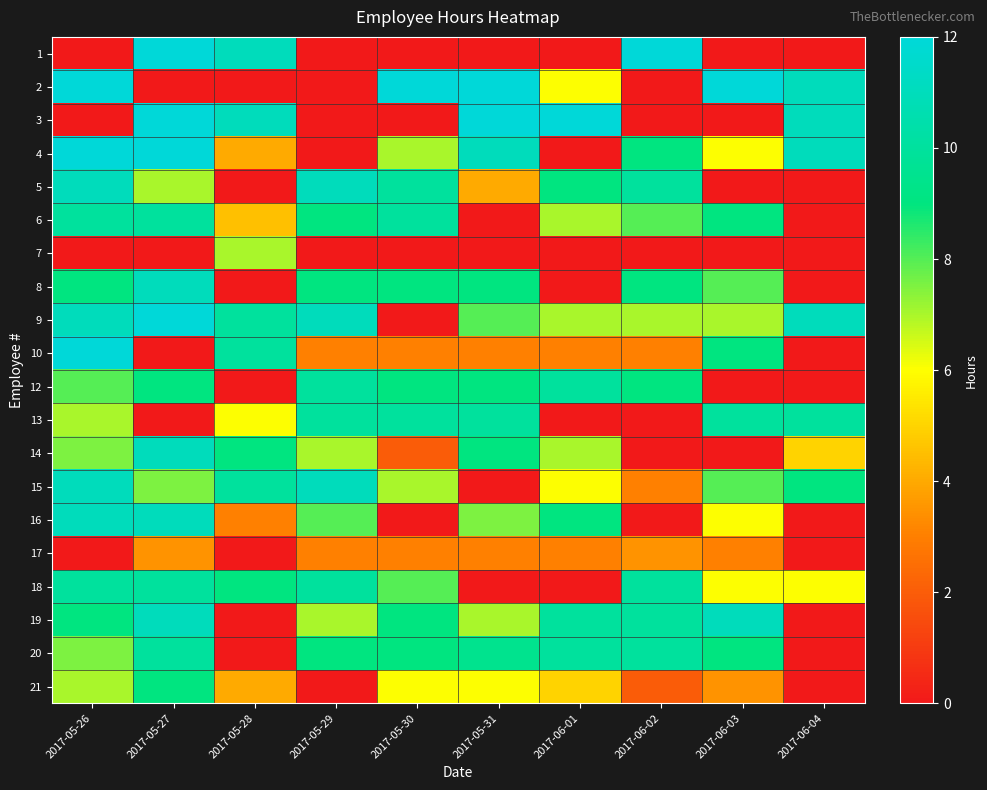

List the series in order of their peak value, lowest first.

17, 7, 21, 6, 12, 13, 18, 20, 5, 8, 14, 15, 16, 19, 1, 2, 3, 4, 9, 10